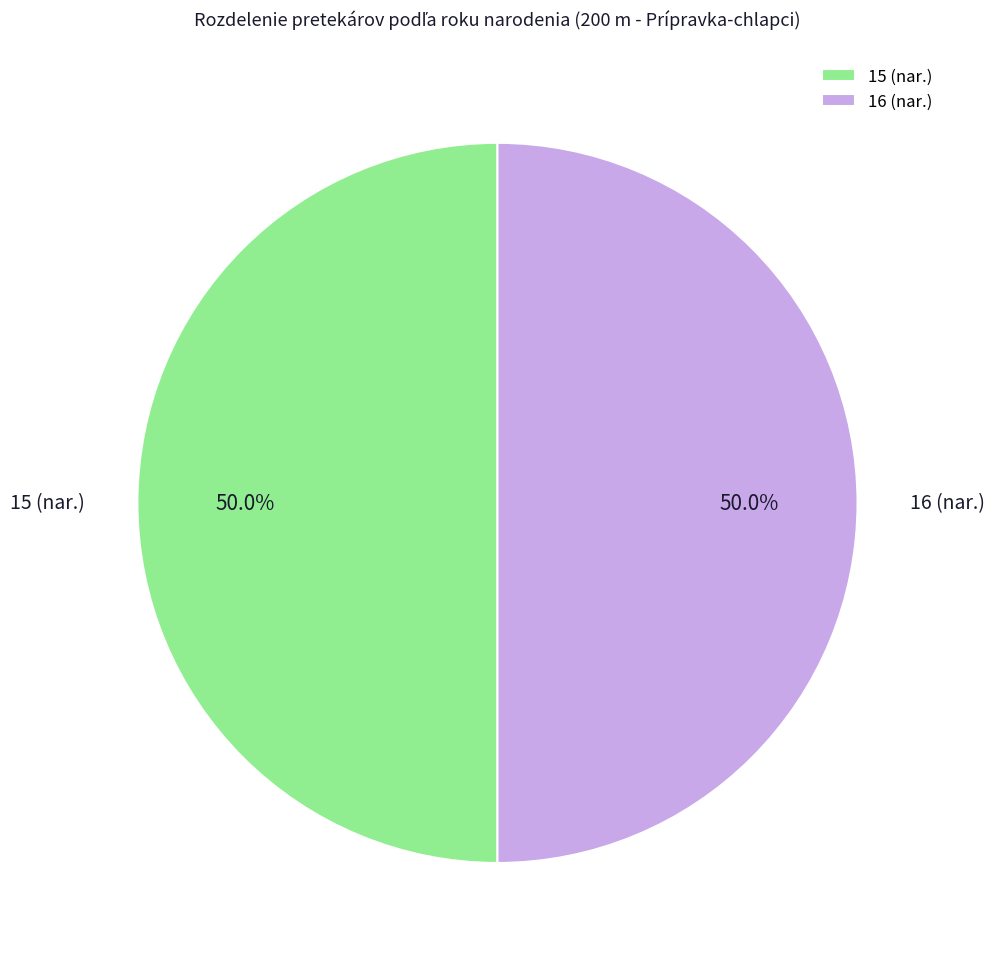

Combined, what portion of the pie is 15 (nar.) and 16 (nar.)?

100.0%